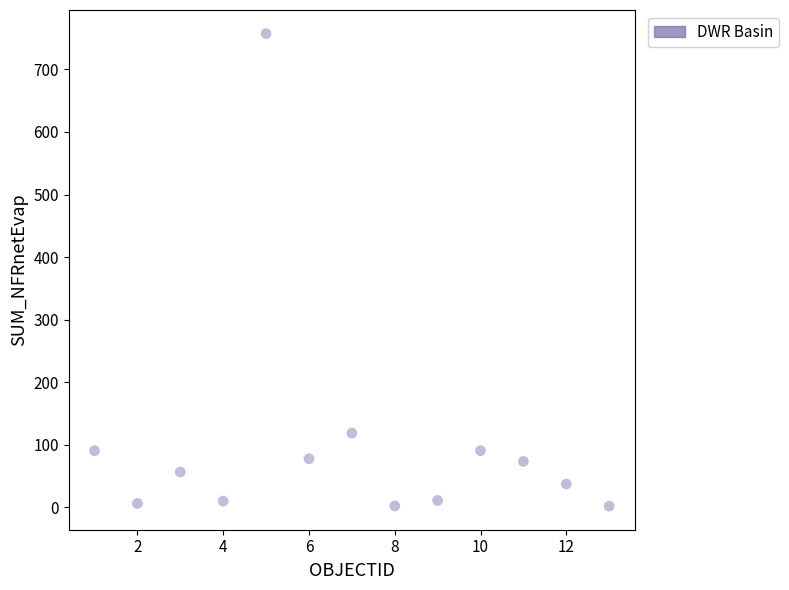

What is the range of X values (max minus min)?

12.0